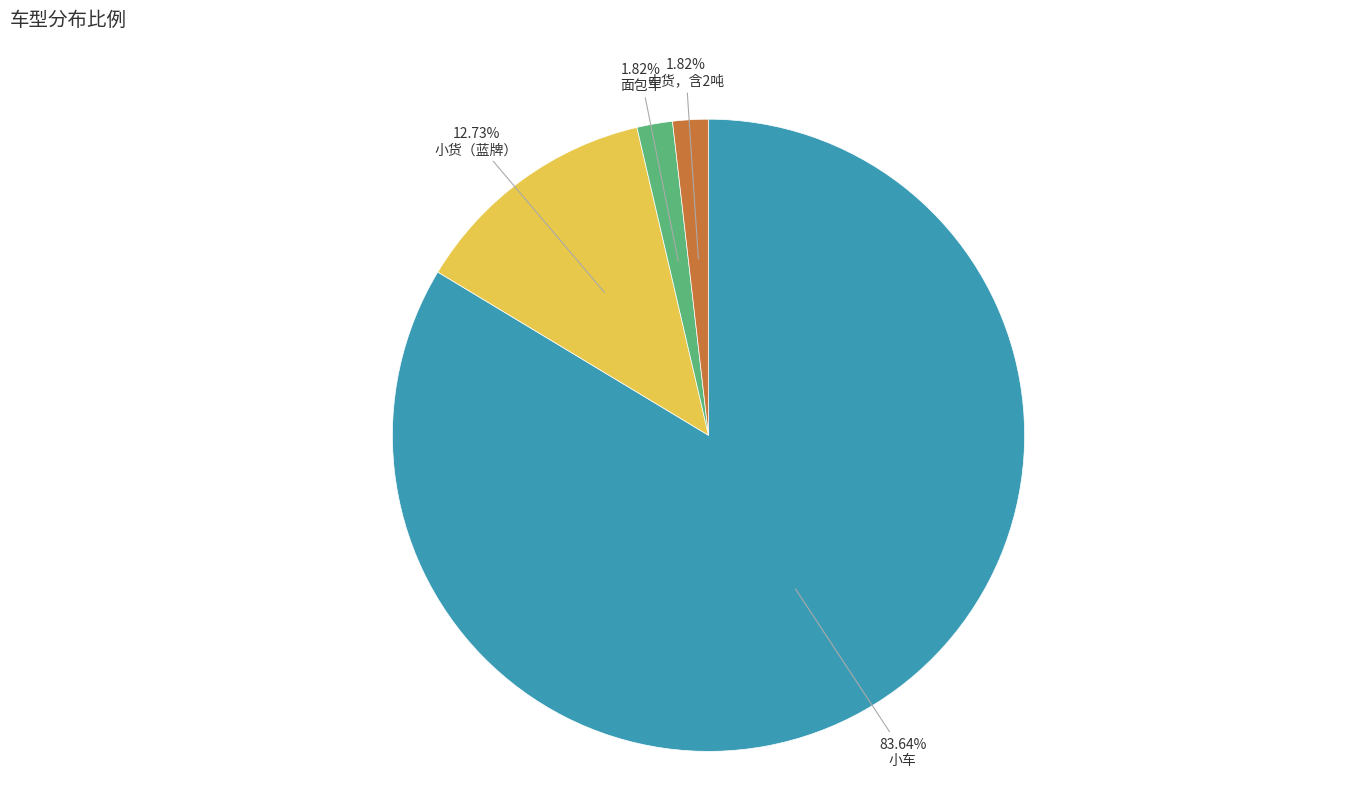

Is there a majority slice in this chart?

Yes